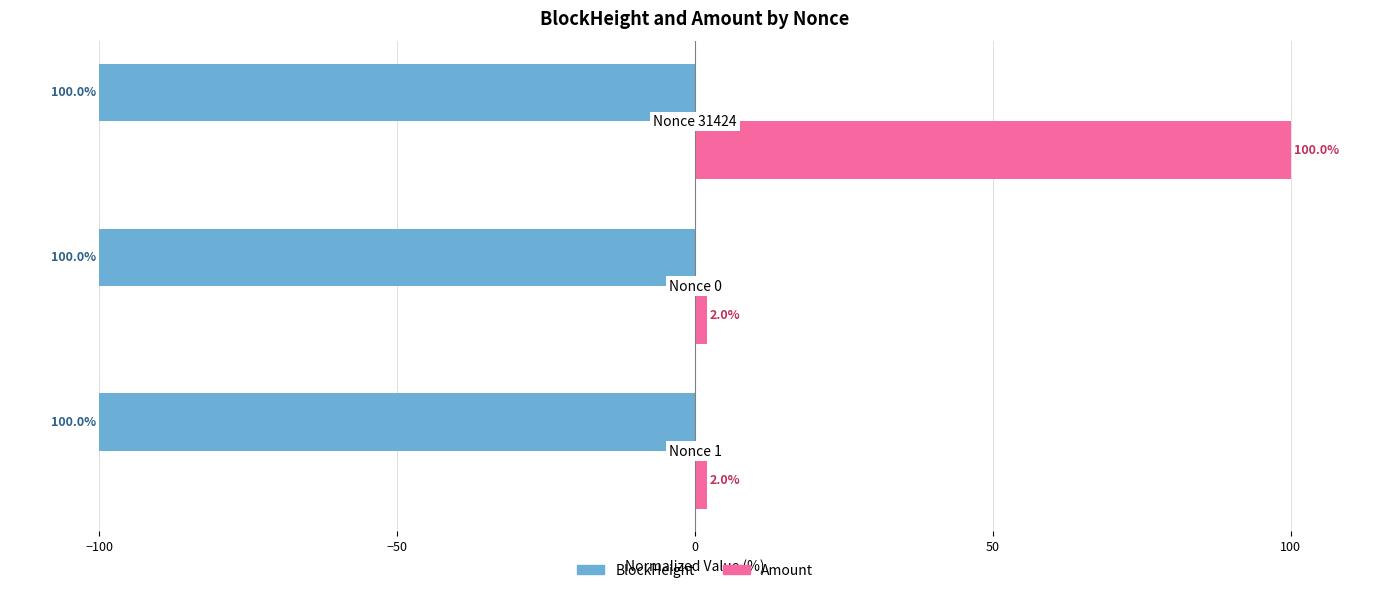

Rank the series by their maximum value, from highest to lowest.

Amount, BlockHeight